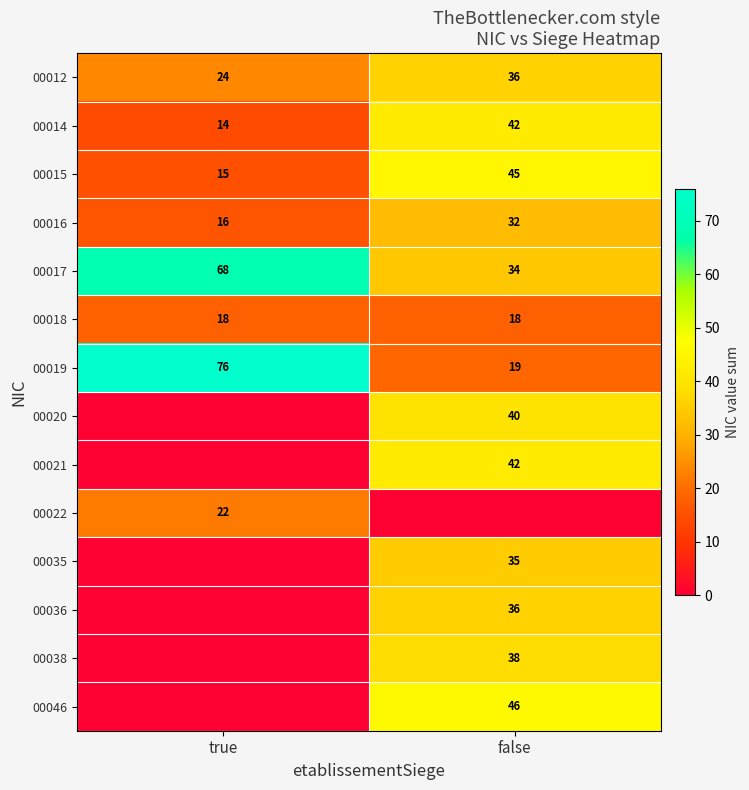

What is the greatest value displayed?

76